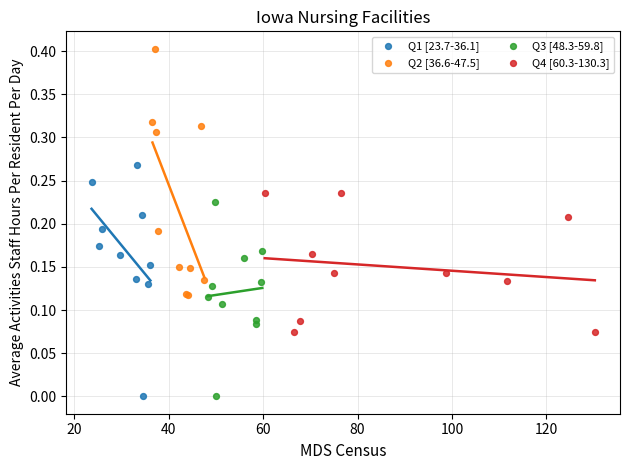

Which series reaches the maximum Y coordinate?

Q2 [36.6-47.5]